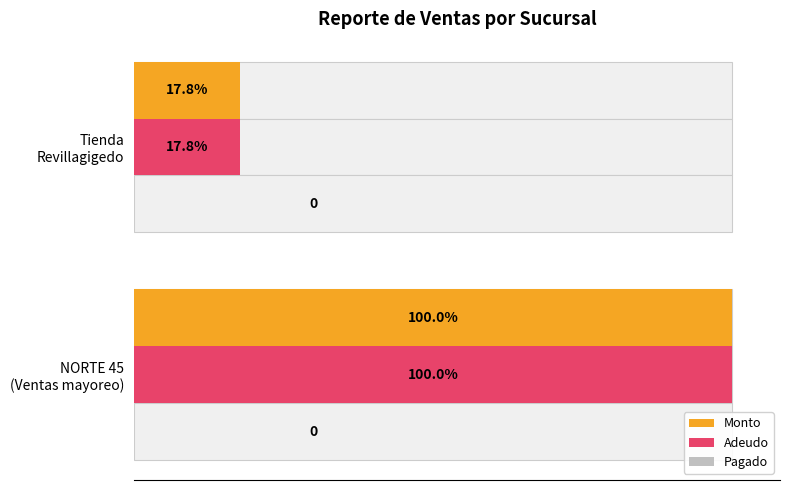

Rank the series at 0.0 from lowest to highest value.

Pagado, Monto, Adeudo